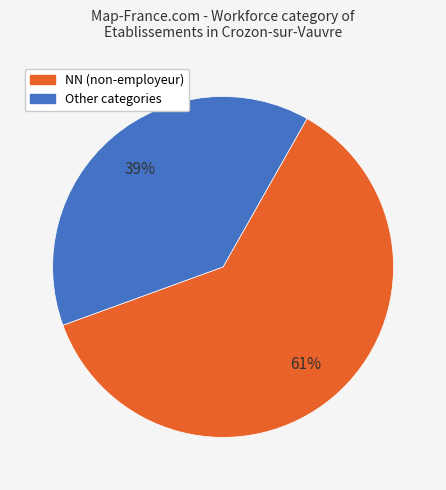

How many slices are in this pie chart?

2